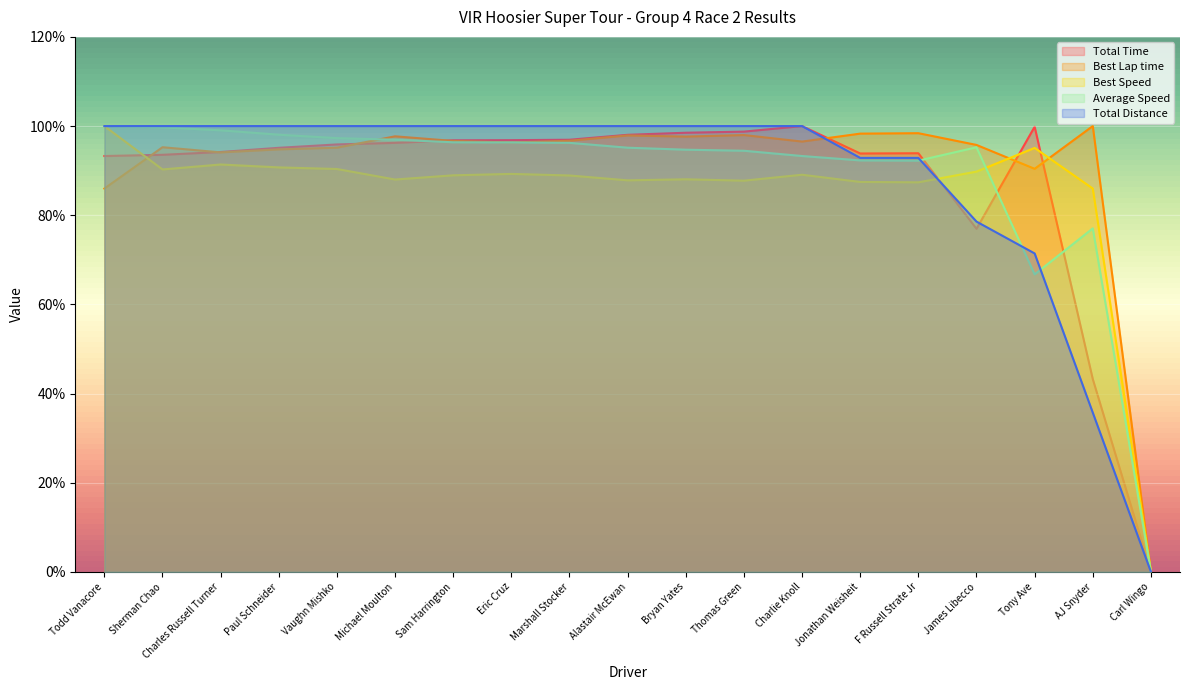

How many values in the Best Lap time series are below 96?

8